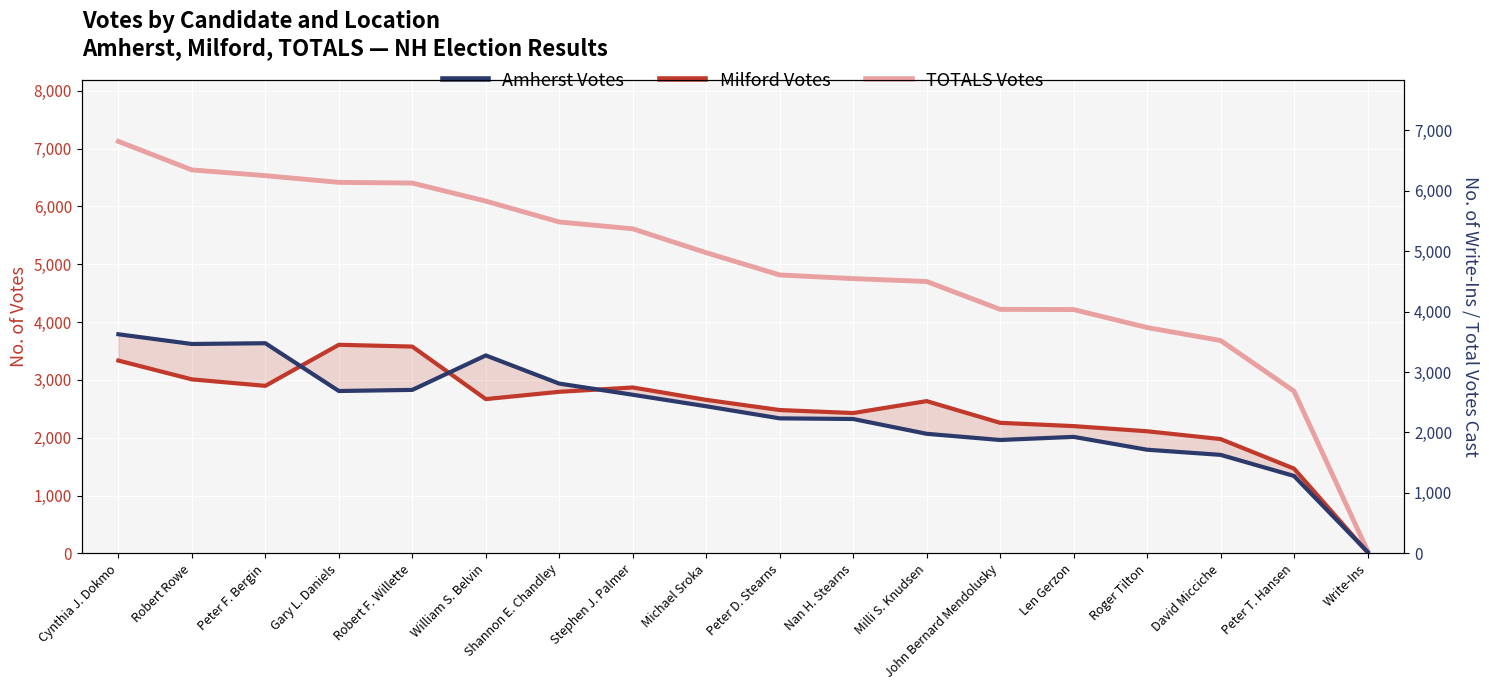

Which series has the largest total across all categories?

TOTALS Votes